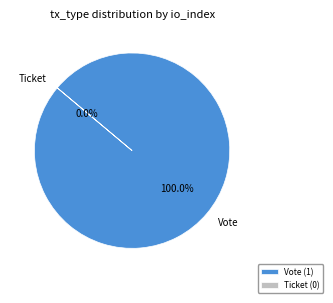

Which slice represents more than half of the pie?

Vote